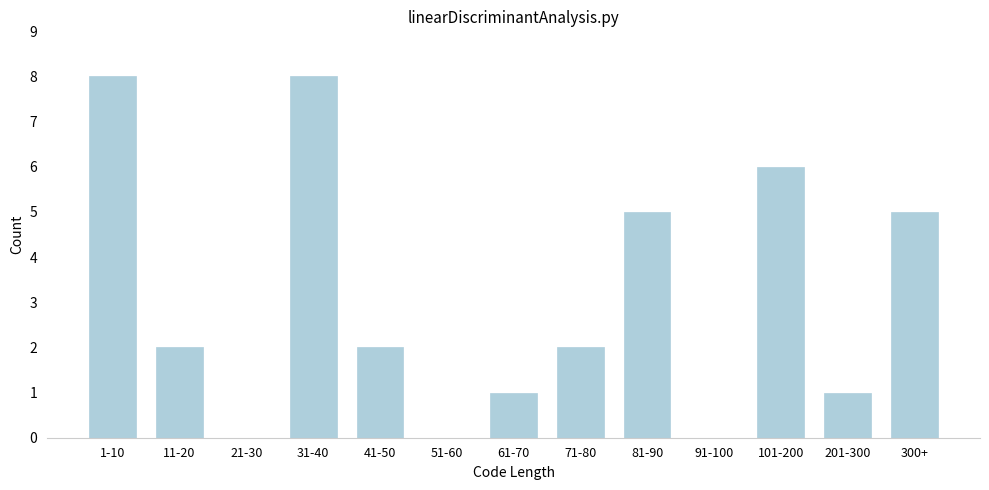

Reading left to right, transcribe all the data shown in this chart.

1-10=8	11-20=2	21-30=0	31-40=8	41-50=2	51-60=0	61-70=1	71-80=2	81-90=5	91-100=0	101-200=6	201-300=1	300+=5